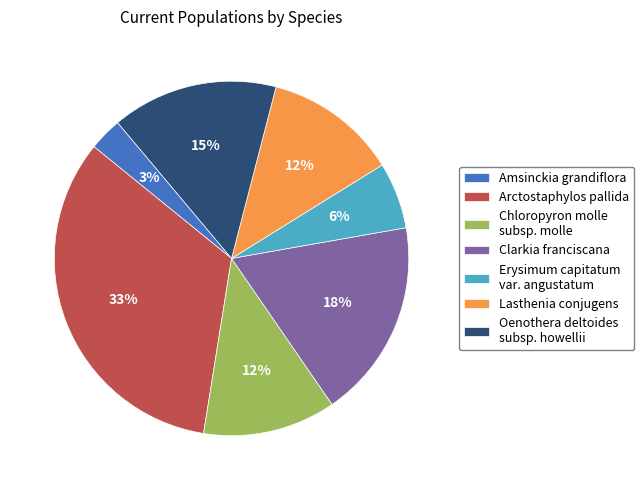

What is the largest slice in the pie chart?

Arctostaphylos pallida